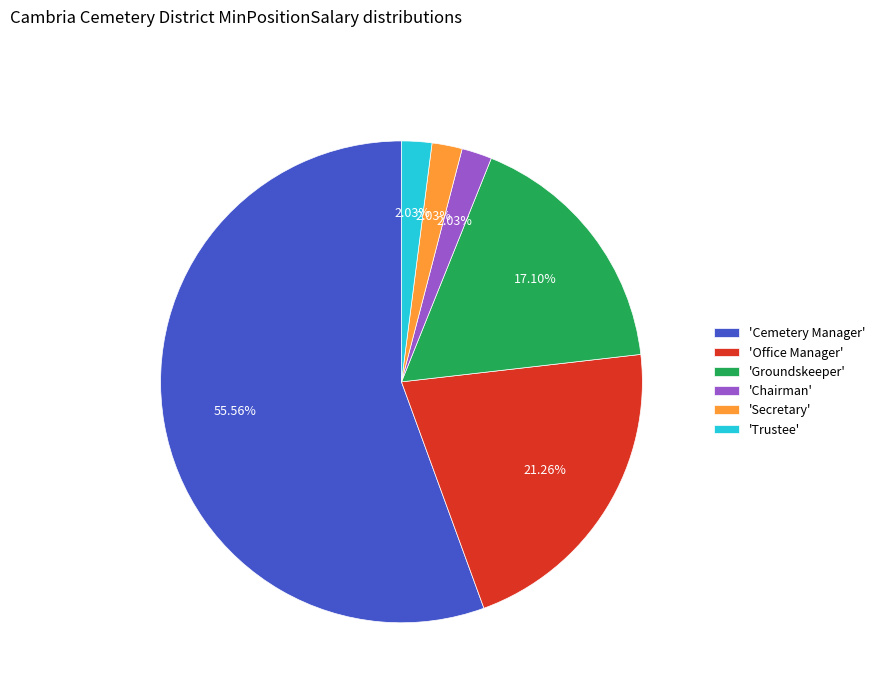

To the nearest percent, what is the difference between the largest and smallest slice percentages?

54%